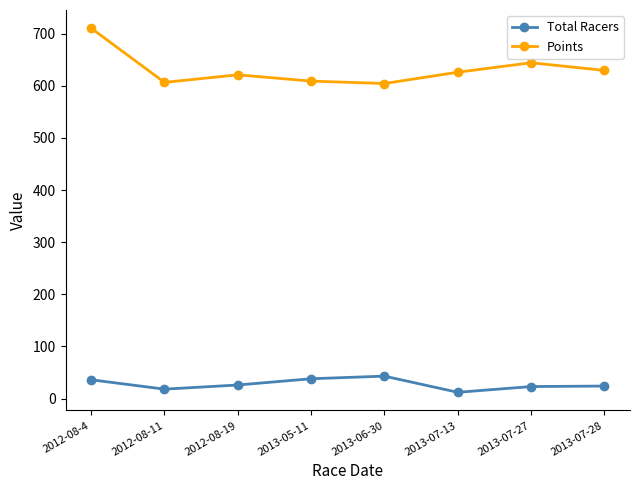

Which series has the widest spread of values?

Points